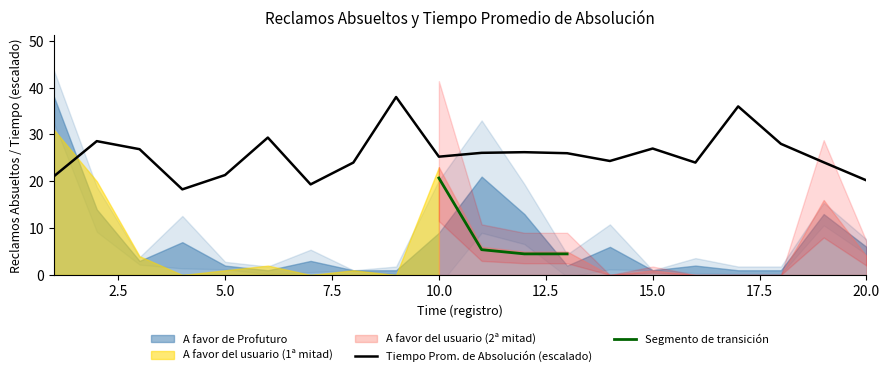

Reading right to left, what are all the values shown in this chart?

A favor de Profuturo: 20=6.0	19=13.0	18=1.0	17=1.0	16=2.0	15=1.0	14=6.0	13=2.0	12=13.0	11=21.0	10=9.0	9=1.0	8=1.0	7=3.0	6=1.0	5=2.0	4=7.0	3=3.0	2=14.0	1=38.0
A favor del usuario: 20=4.0	19=16.0	18=0.0	17=0.0	16=0.0	15=1.0	14=0.0	13=5.0	12=5.0	11=6.0	10=23.0	9=0.0	8=1.0	7=0.0	6=2.0	5=1.0	4=0.0	3=4.0	2=20.0	1=31.0
Tiempo Promedio: 20=10.1	19=12.0	18=14.0	17=18.0	16=12.0	15=13.5	14=12.2	13=13.0	12=13.1	11=13.0	10=12.6	9=19.0	8=12.0	7=9.7	6=14.7	5=10.7	4=9.1	3=13.4	2=14.3	1=10.6